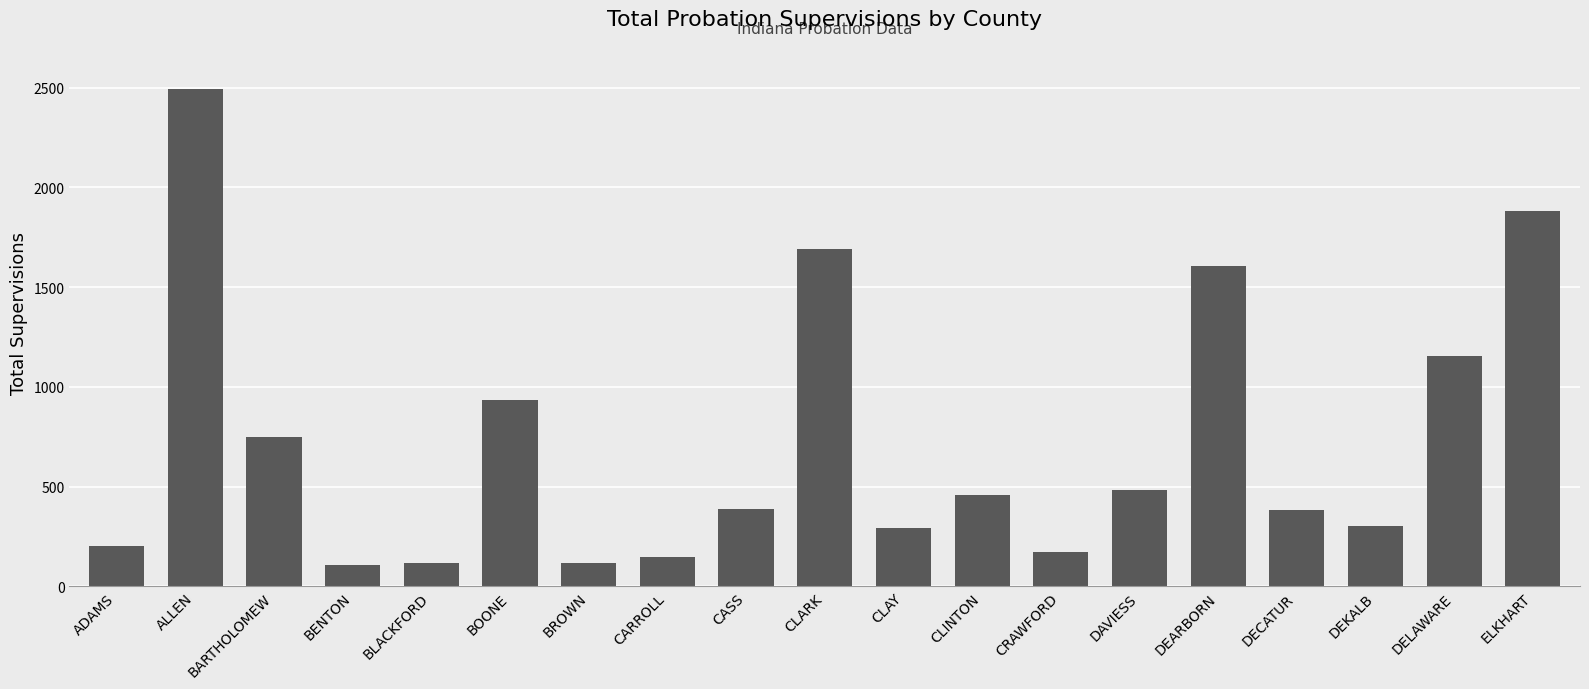

True or false: the data shows 2495 at ALLEN.

True